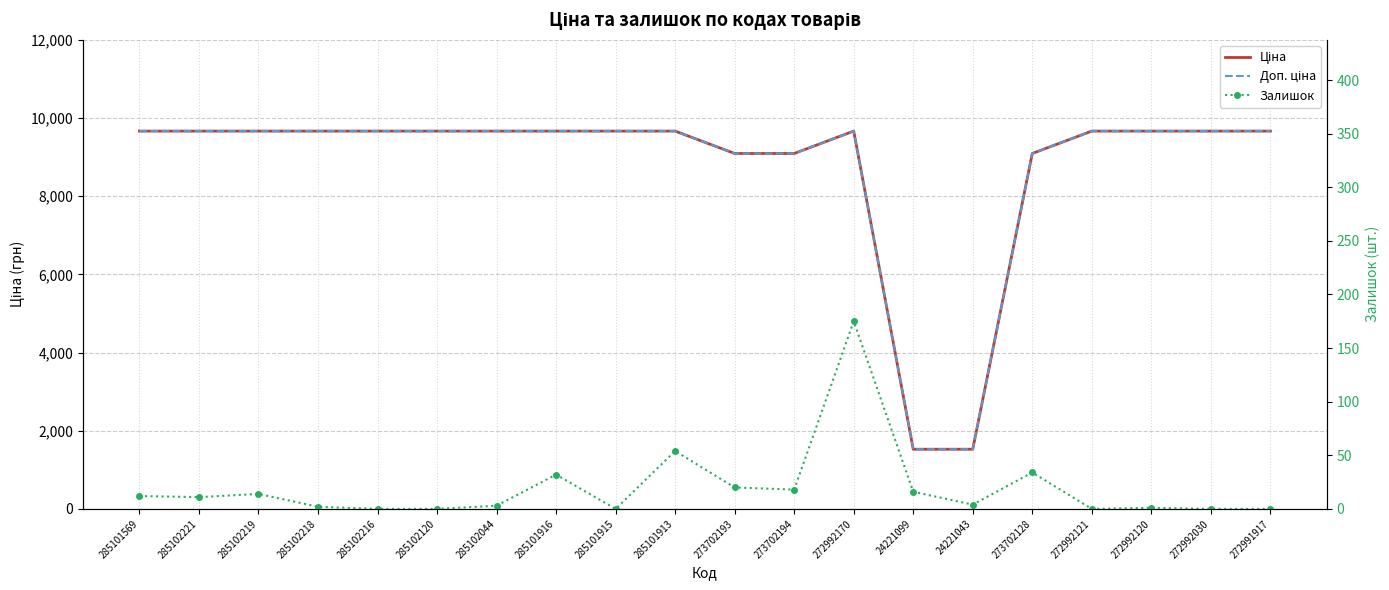

What are all the series names shown in the legend?

Ціна, Доп. ціна, Залишок